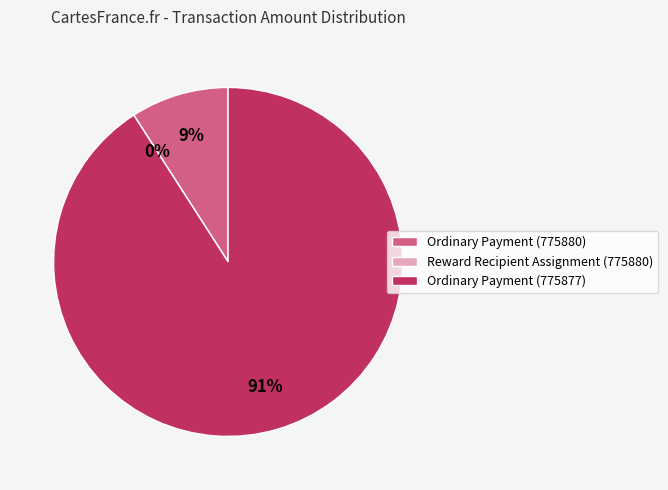

What is the smallest slice in the pie chart?

Reward Recipient Assignment (775880)